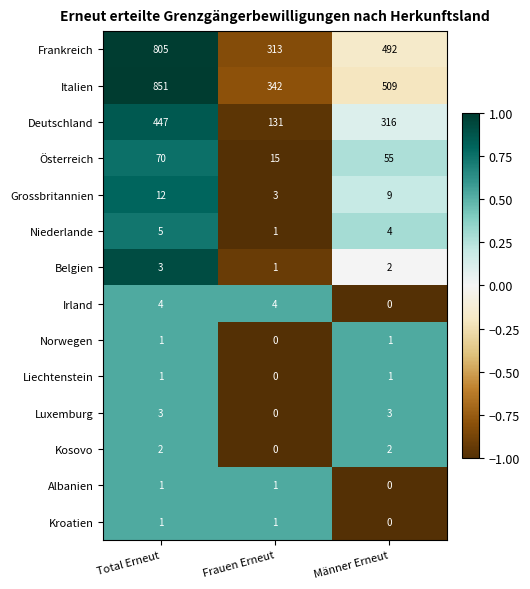

Is it true that Norwegen equals 1 at Männer Erneut?

True